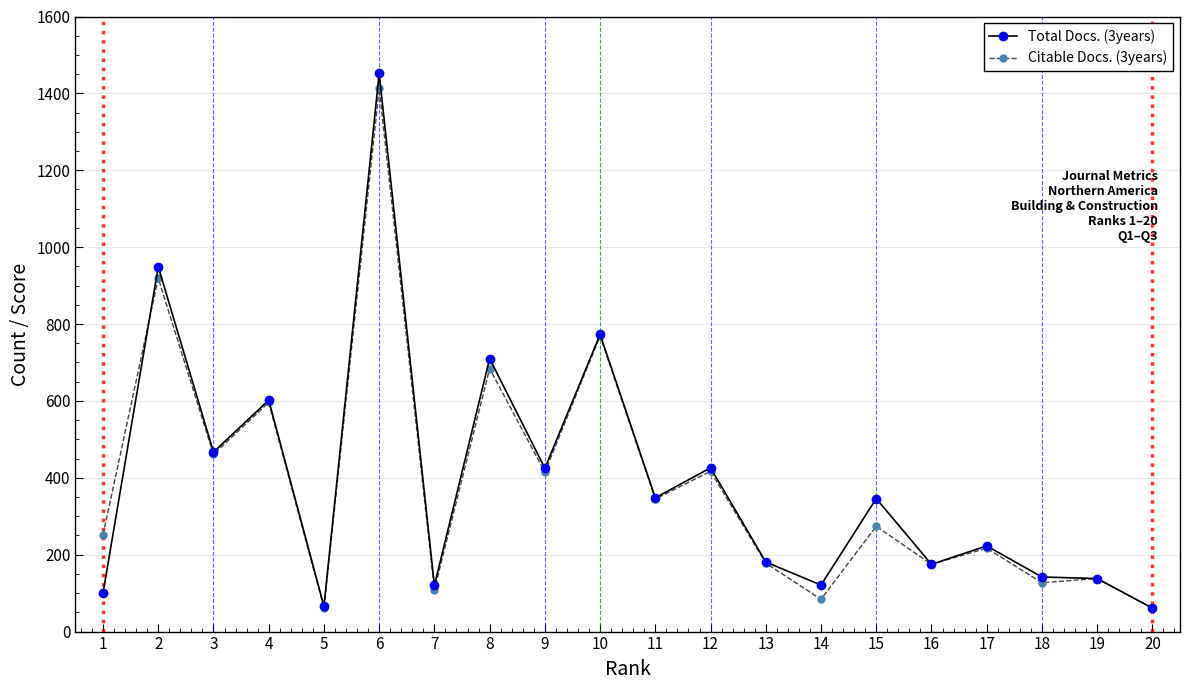

Does the chart have visible grid lines?

Yes